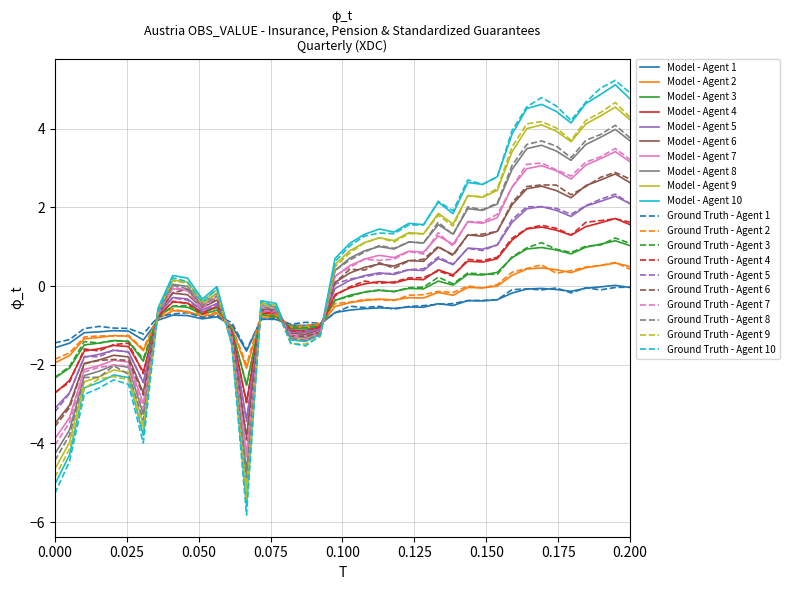

True or false: Model - Agent 10 and Model - Agent 6 cross at least once.

True